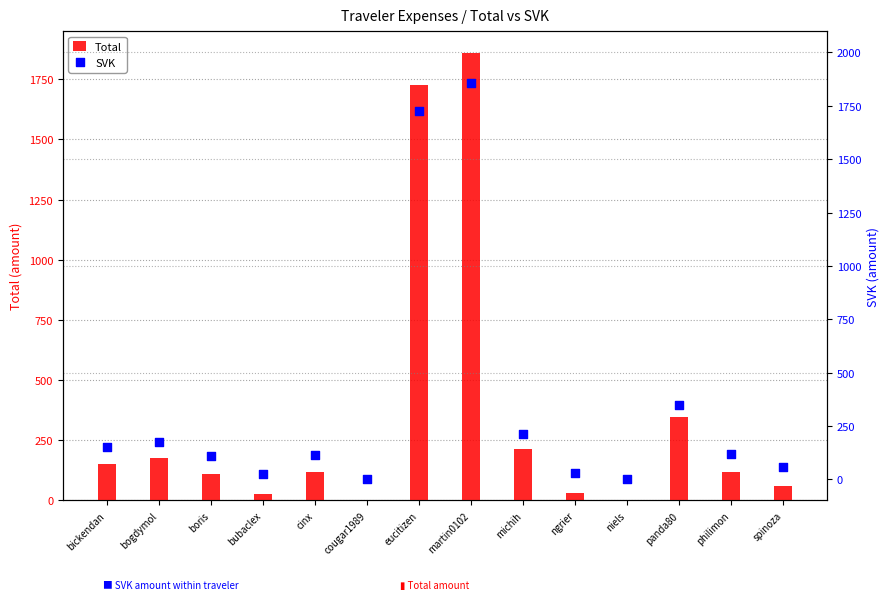

Which series reaches the maximum Y coordinate?

Total